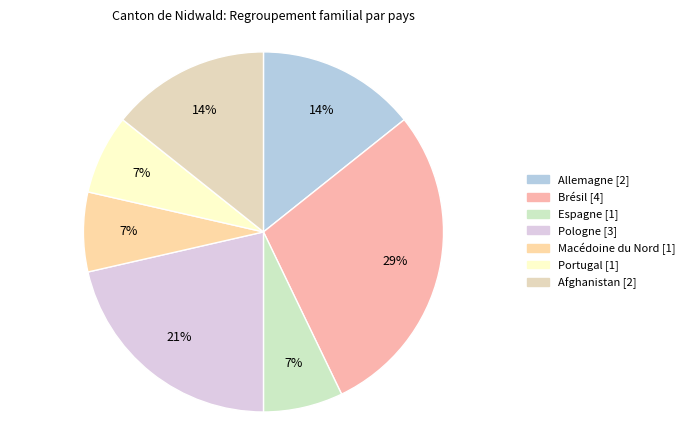

The Pologne slice represents 8% of the pie. True or false?

False